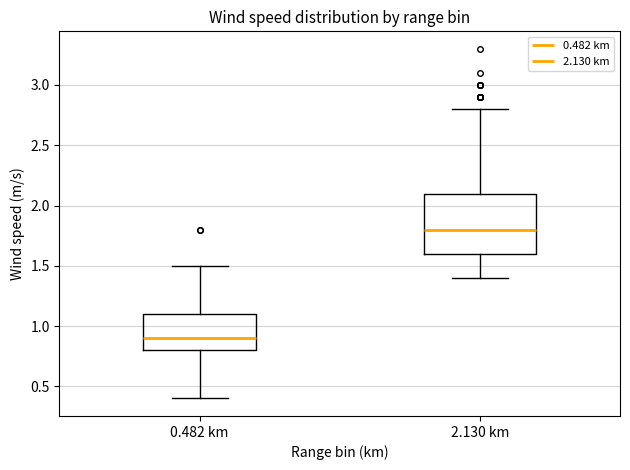

Reading left to right, read every box against the y-axis: the position of its median line, the range the box covers, and the ends of its whiskers. The values are not printed on the chart, so give them approximately, as read against the axis.

0.482 km: median 0.9, box 0.8 to 1.1, whiskers 0.4 to 1.5
2.130 km: median 1.8, box 1.6 to 2.1, whiskers 1.4 to 2.8